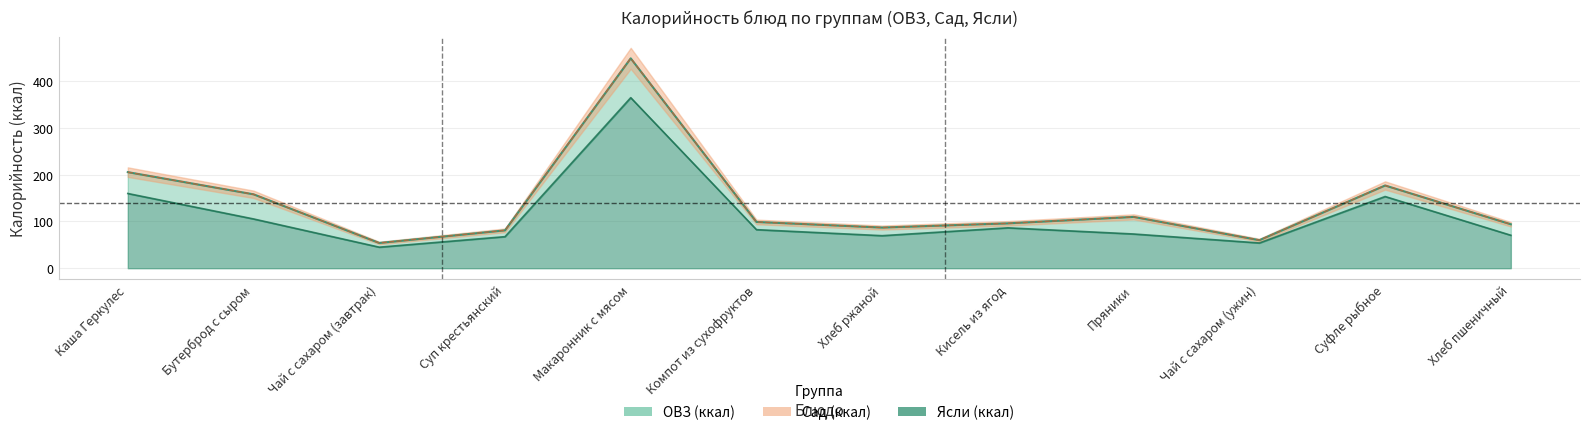

True or false: ОВЗ (ккал) and Ясли (ккал) intersect in this chart.

False